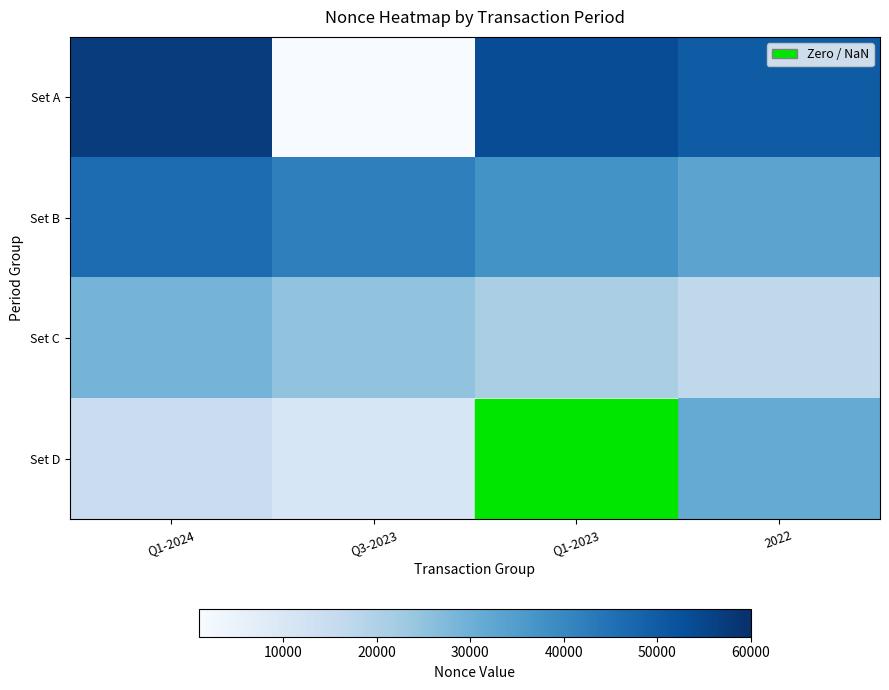

What is the total value across all series at 2022?

131711